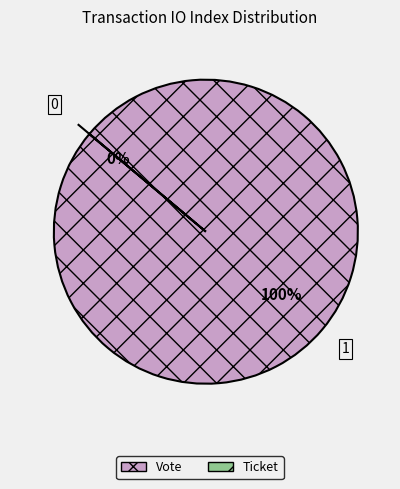

Is there any slice that represents more than half of the pie?

Yes